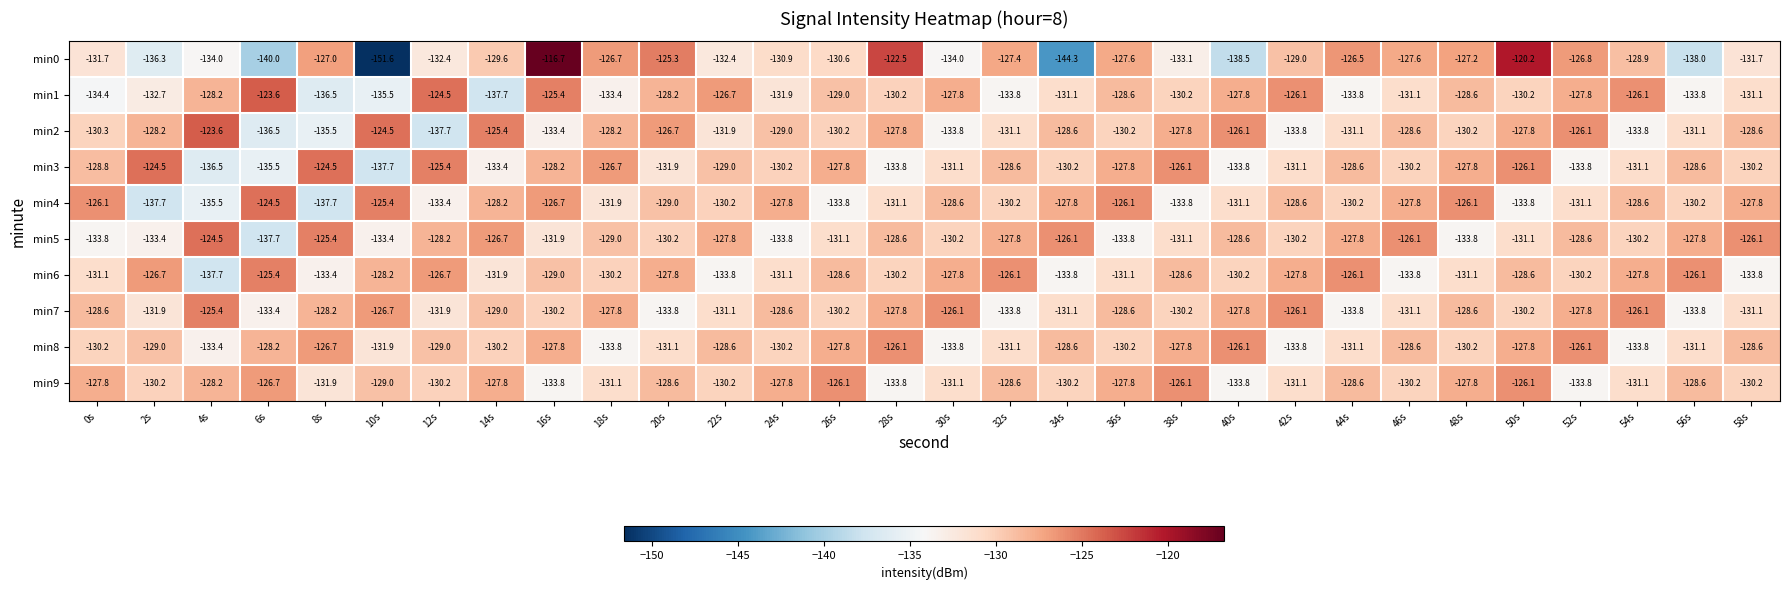

True or false: min2 has a value of -37.7 at 48s.

False